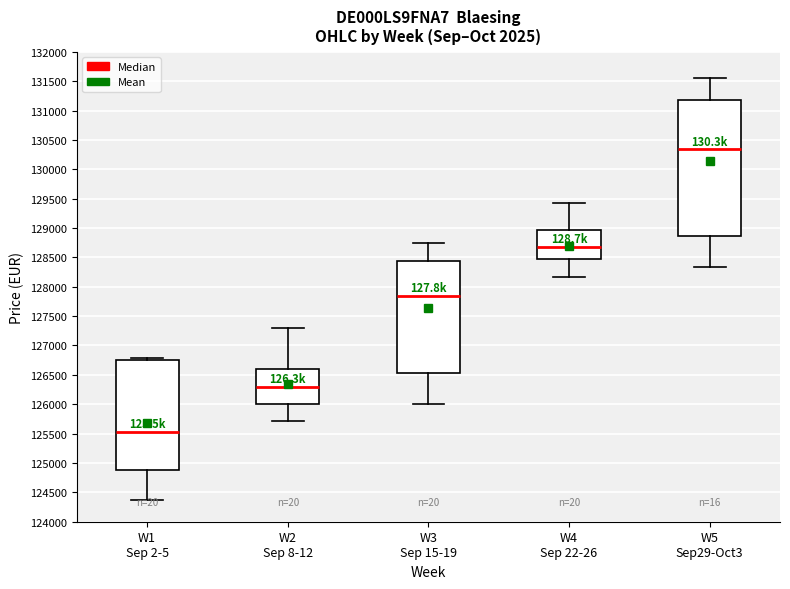

Comparing the boxes themselves (not the whiskers), which one is the tallest?

W5 Sep29-Oct3